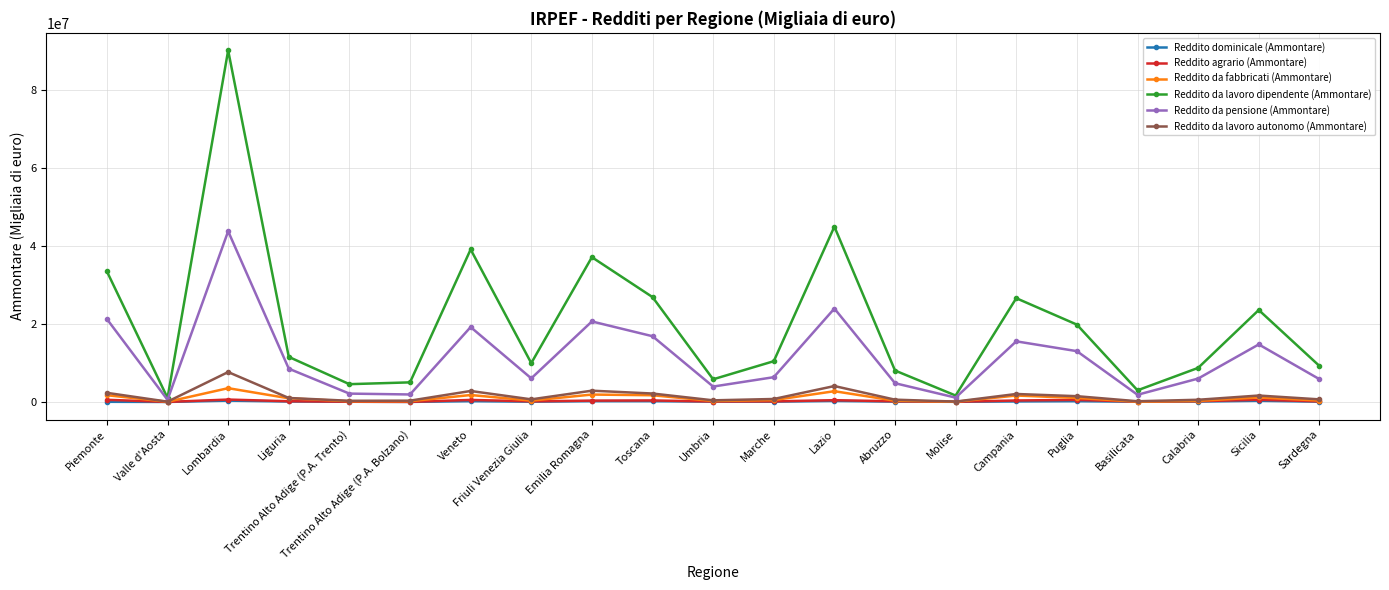

Is it true that Reddito da lavoro dipendente (Ammontare) equals 2240032 at Friuli Venezia Giulia?

False